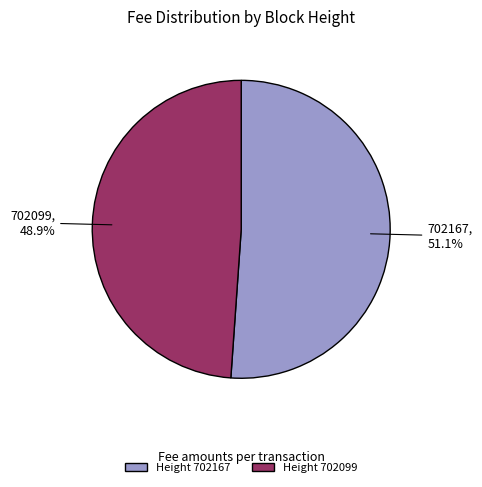

Which category has the smallest portion of the pie?

702099